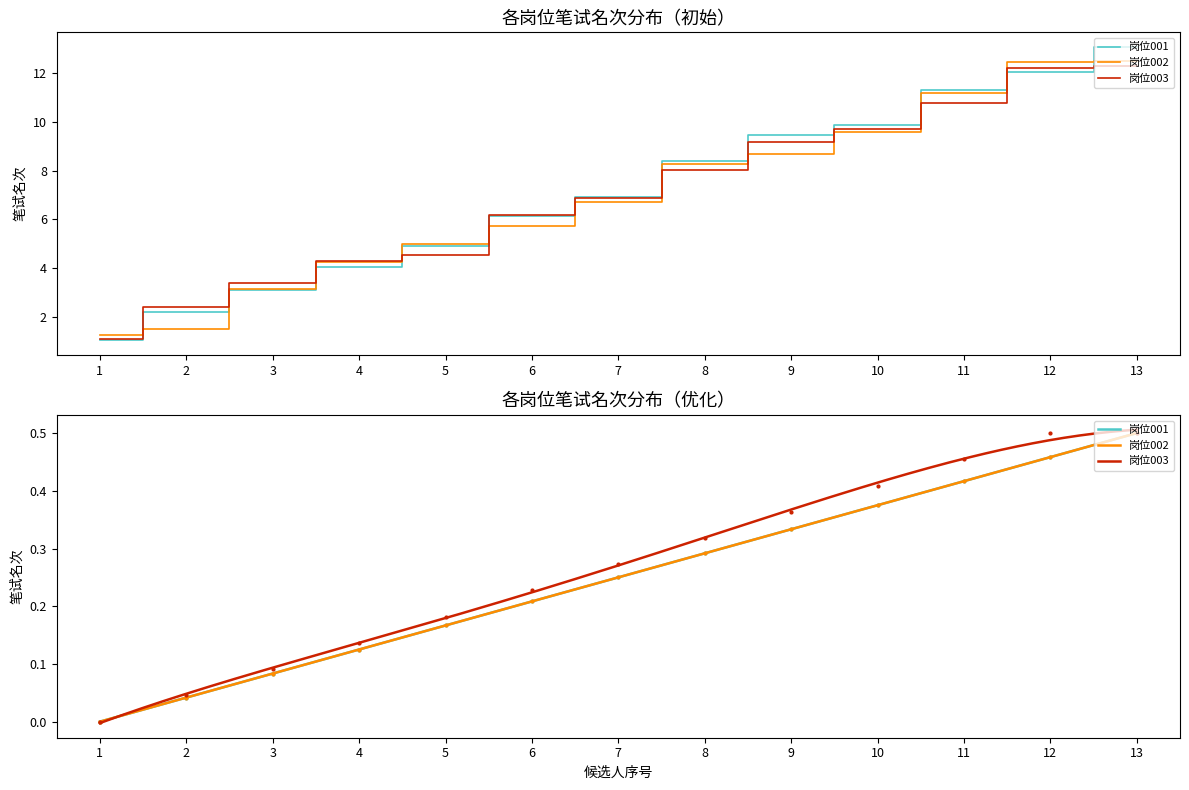

What is the sum of the 岗位002 values at 13 and 7?

0.7